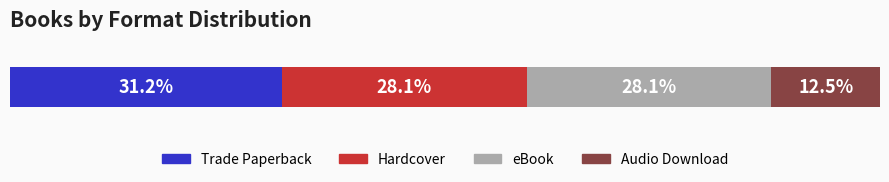

What are all the series names shown in the legend?

Trade Paperback, Hardcover, eBook, Audio Download